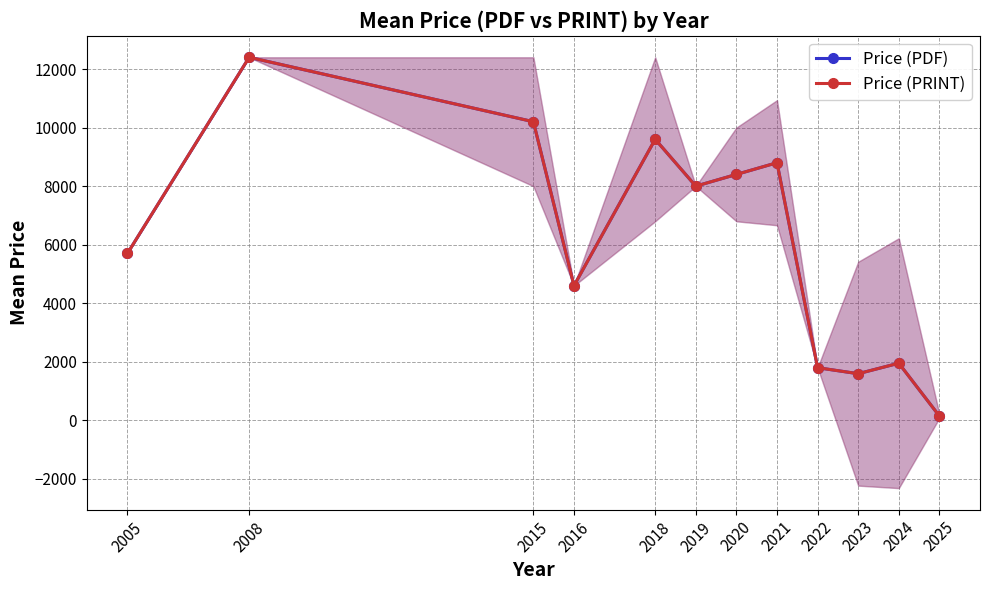

What are all the series names shown in the legend?

Price (PDF), Price (PRINT)